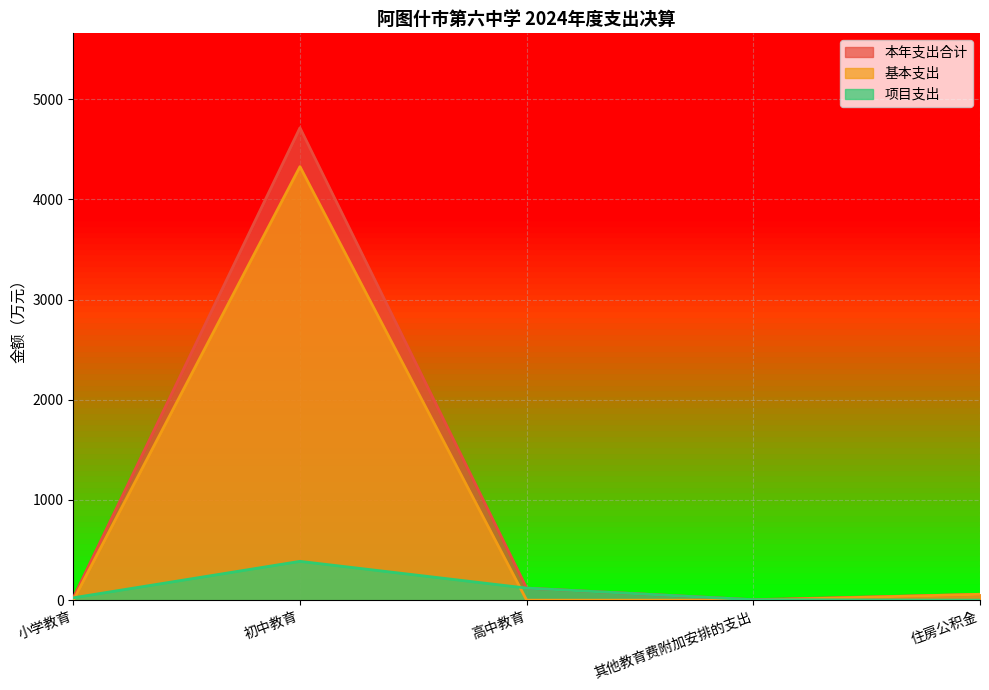

How many positive values does the 项目支出 series have?

4